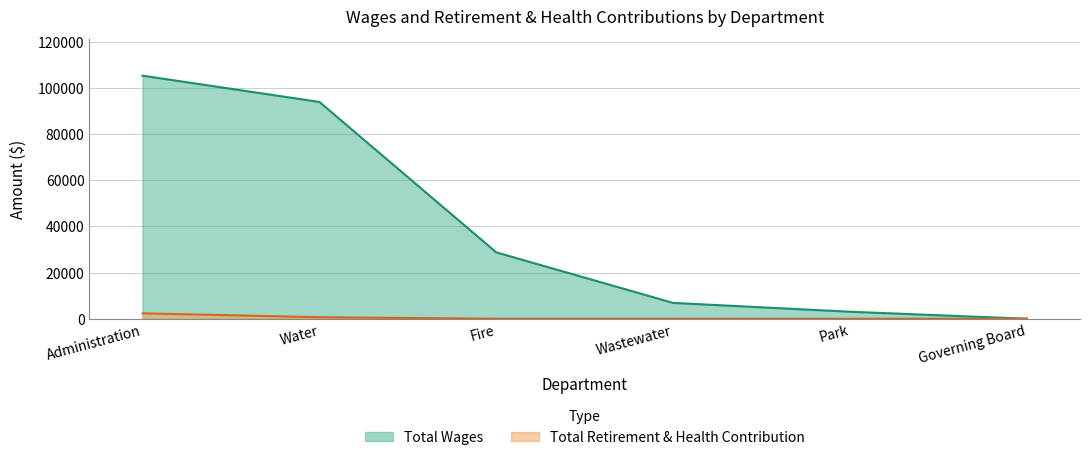

At which label does Total Wages reach its minimum?

Governing Board